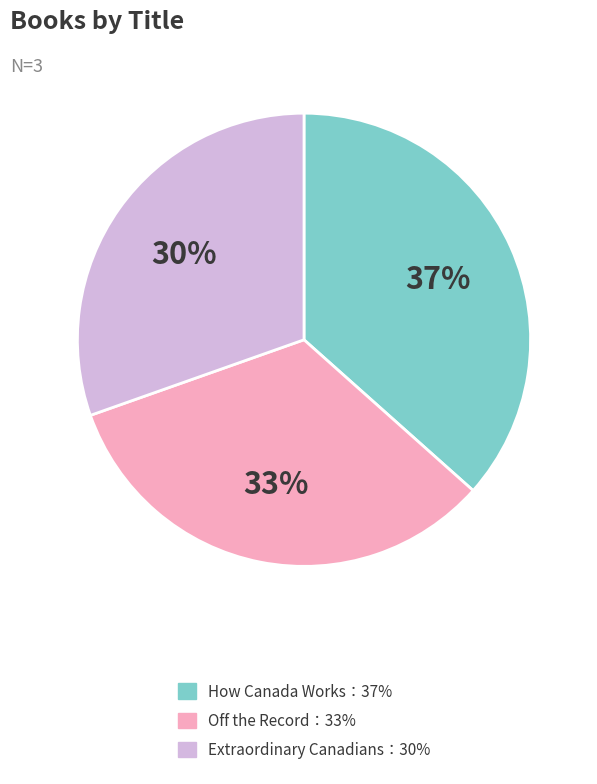

To the nearest percent, what is the average slice percentage?

33%